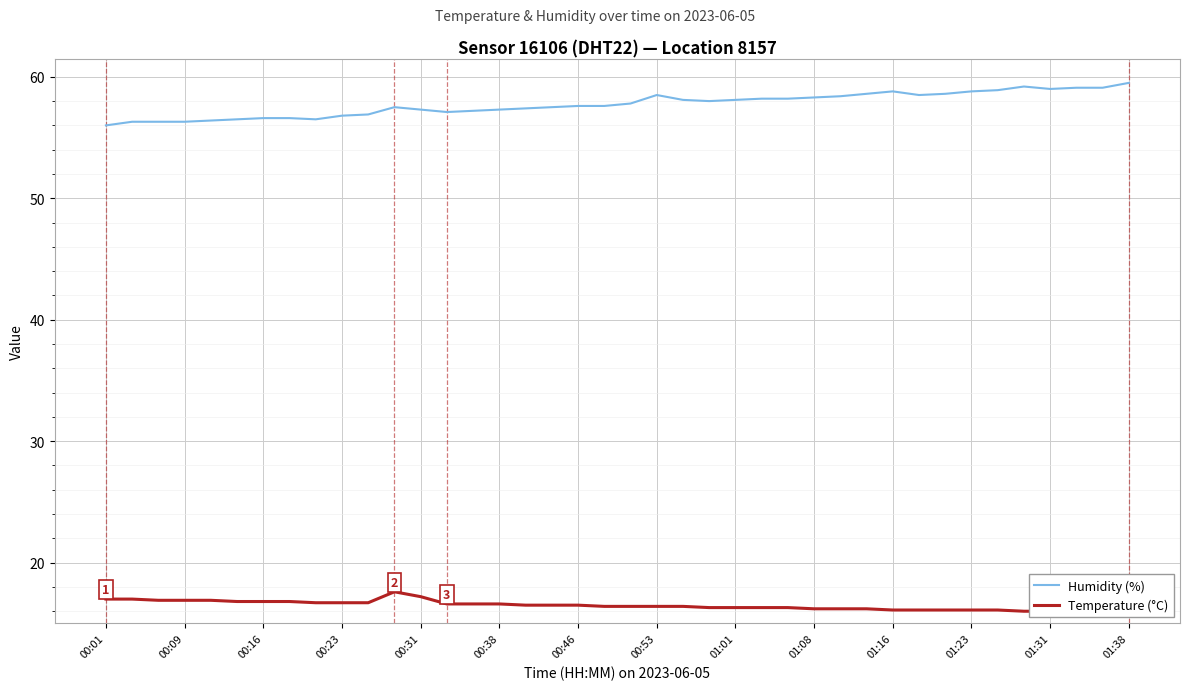

Reading right to left, extract all data points from this chart.

Humidity (%): 59.5	59.1	59.1	59.0	59.2	58.9	58.8	58.6	58.5	58.8	58.6	58.4	58.3	58.2	58.2	58.1	58.0	58.1	58.5	57.8	57.6	57.6	57.5	57.4	57.3	57.2	57.1	57.3	57.5	56.9	56.8	56.5	56.6	56.6	56.5	56.4	56.3	56.3	56.3	56.0
Temperature (°C): 16.5	16.0	16.2	16.0	16.0	16.1	16.1	16.1	16.1	16.1	16.2	16.2	16.2	16.3	16.3	16.3	16.3	16.4	16.4	16.4	16.4	16.5	16.5	16.5	16.6	16.6	16.6	17.2	17.6	16.7	16.7	16.7	16.8	16.8	16.8	16.9	16.9	16.9	17.0	17.0